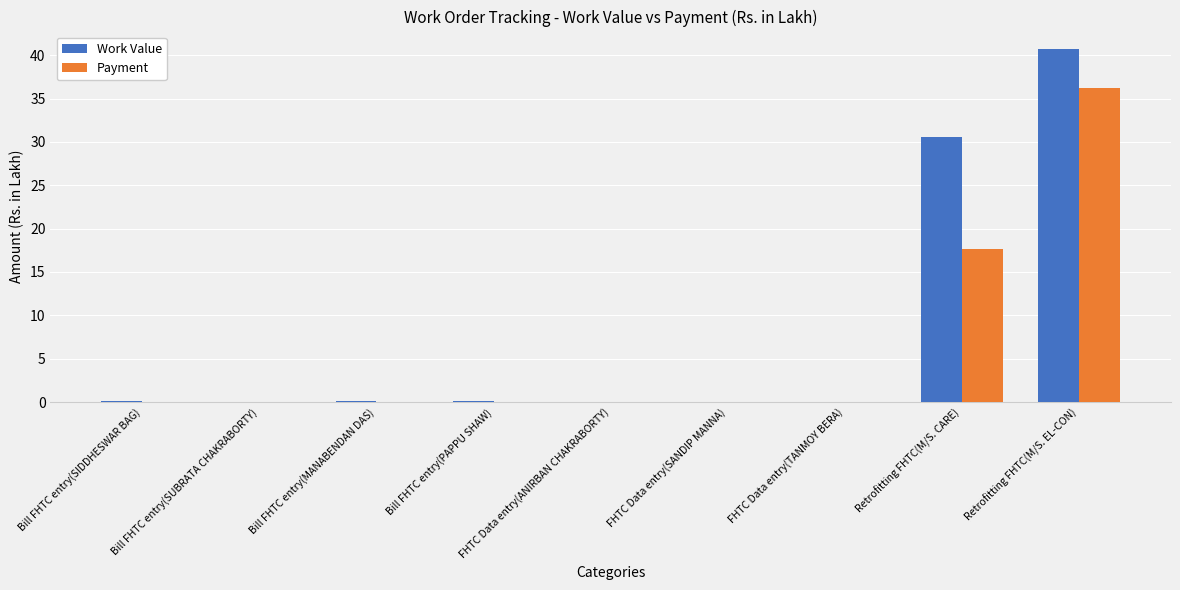

True or false: Payment has a value of 0.0 at Bill FHTC entry(SIDDHESWAR BAG).

True